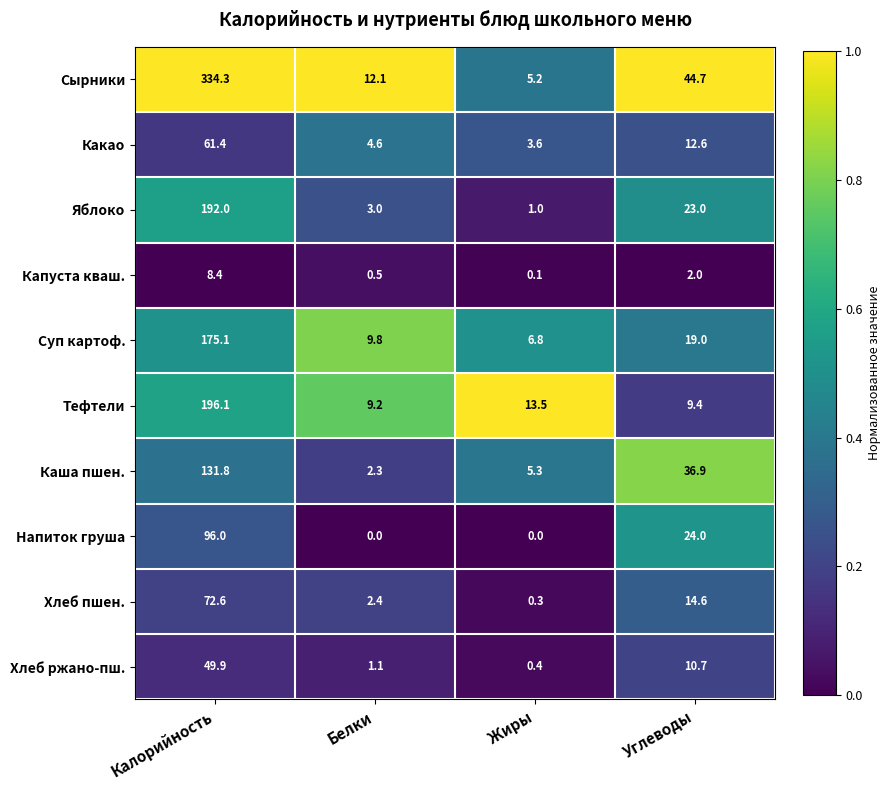

At which category is the sum across all series the highest?

Калорийность